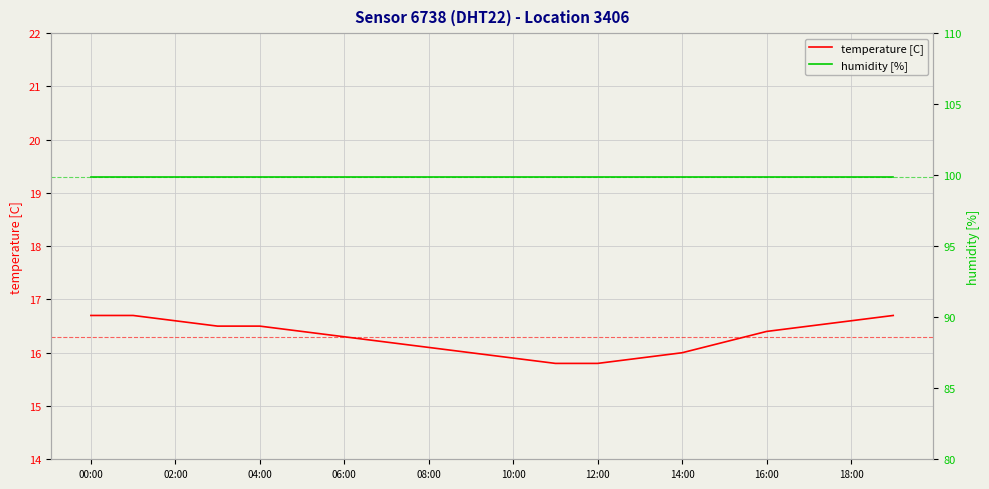

Does the chart display data point markers on the line(s)?

No